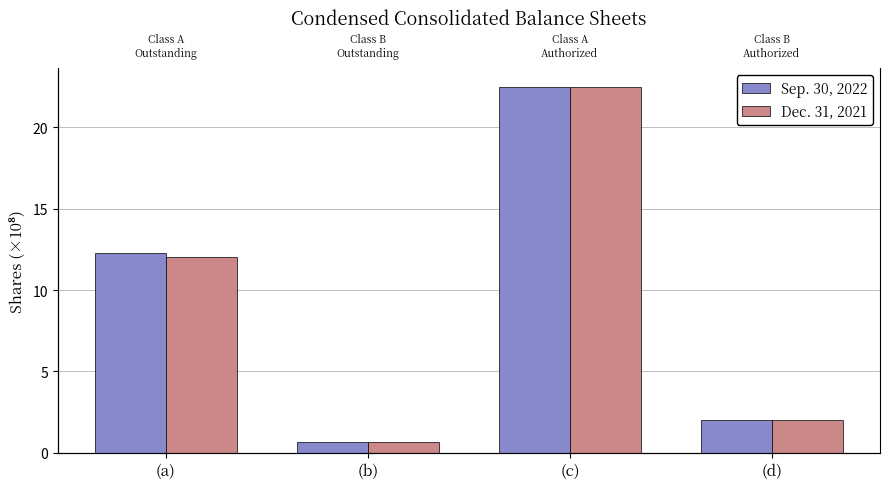

What is the label of the 1st bar from the left?

(a)